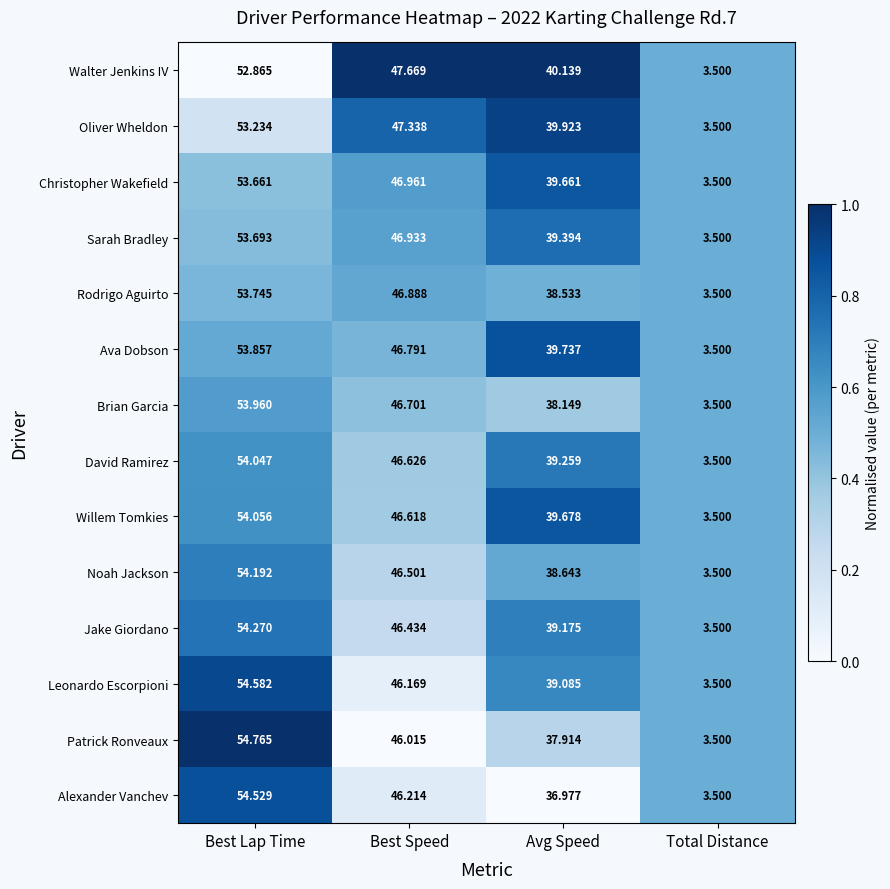

What is the greatest value displayed?

54.8